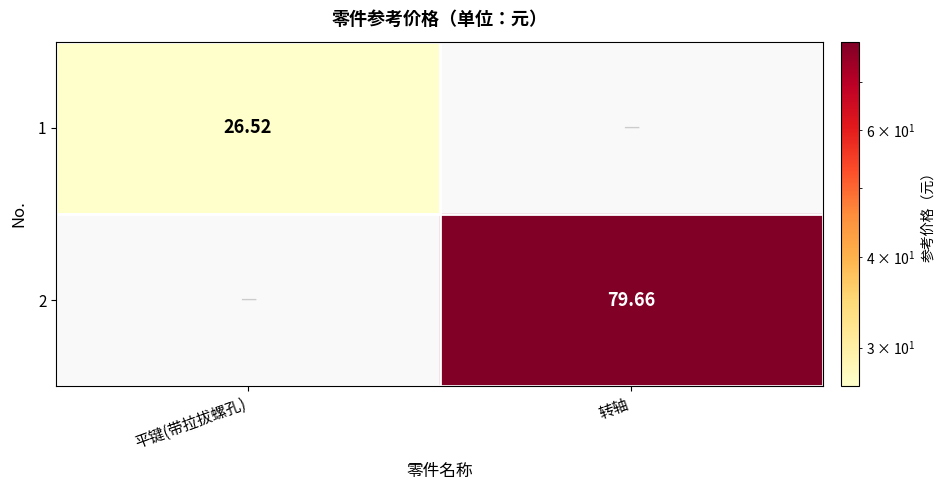

List the labels in order of 2 value, smallest first.

平键(带拉拔螺孔), 转轴